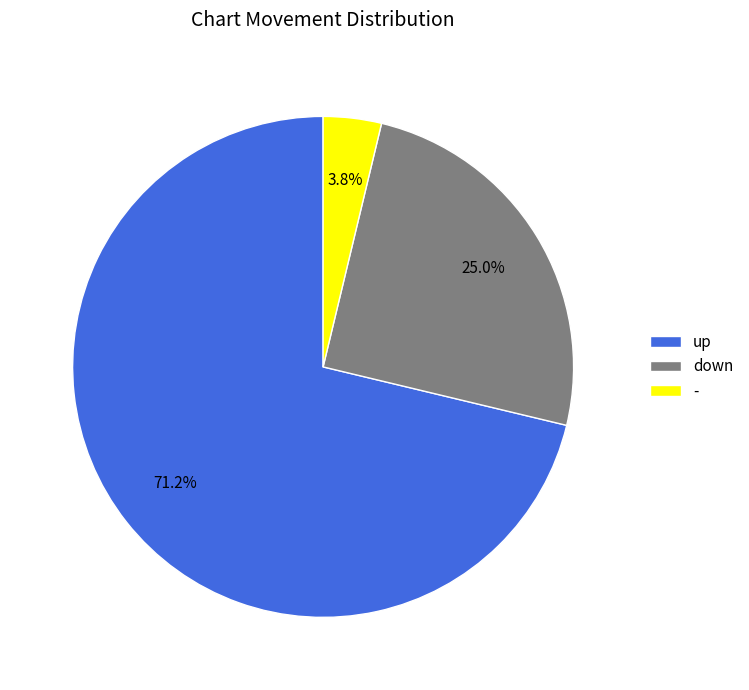

Between up and down, which is larger?

up